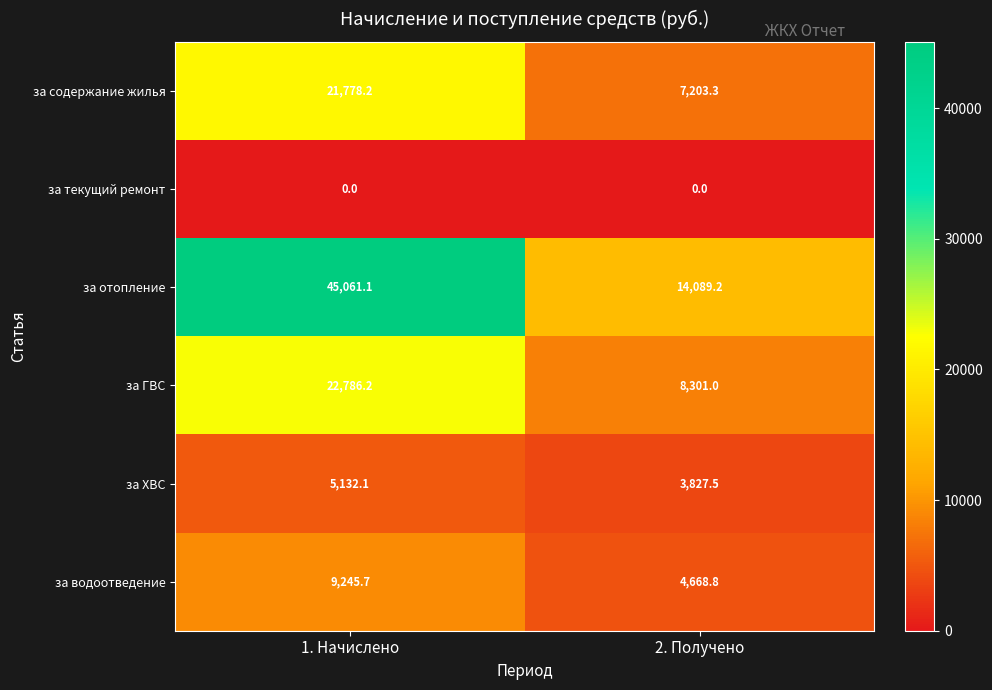

What is the total value across all series at 2. Получено?

38089.8